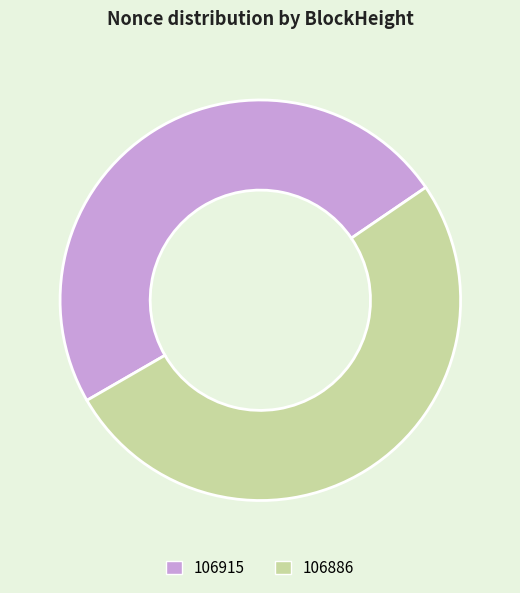

Count the number of slices in the pie.

2